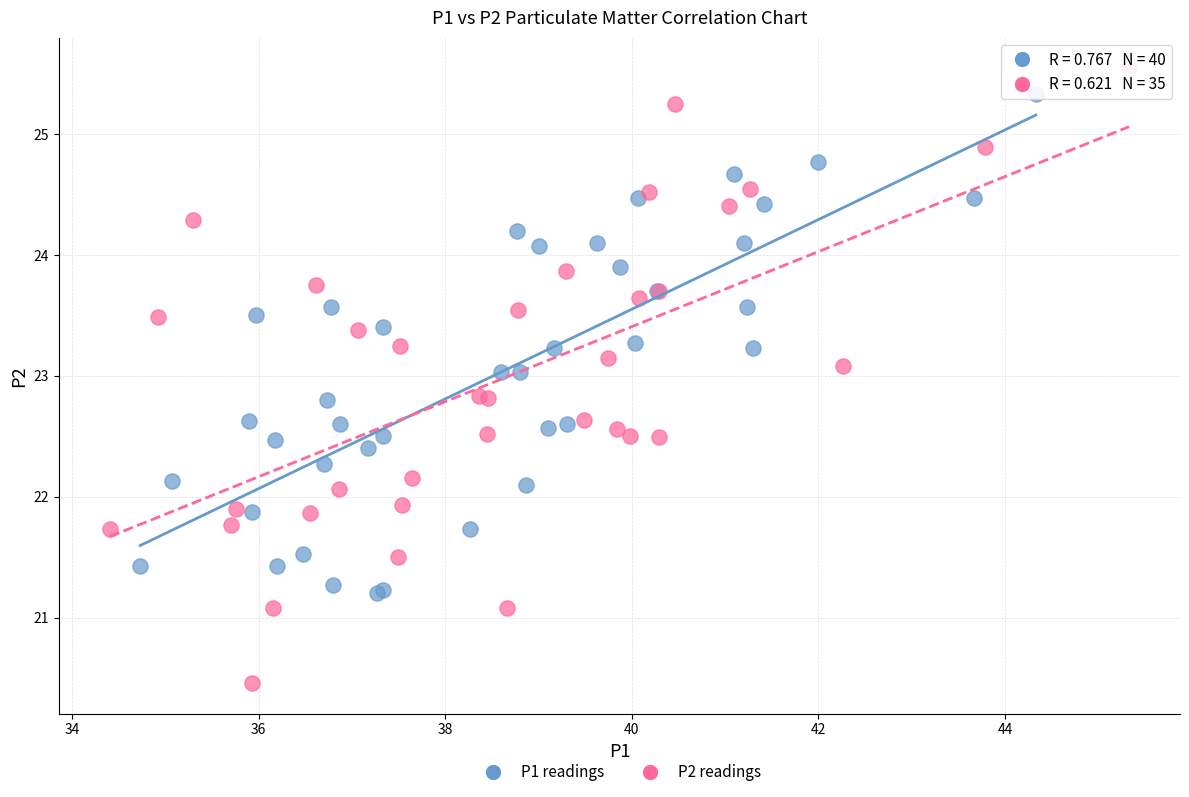

Which series has the largest Y range (max minus min)?

P2 readings